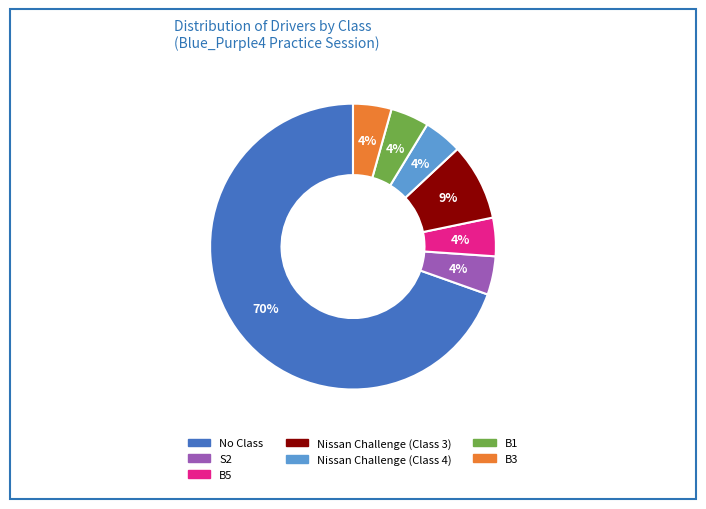

To the nearest percent, what is the average slice percentage?

14%